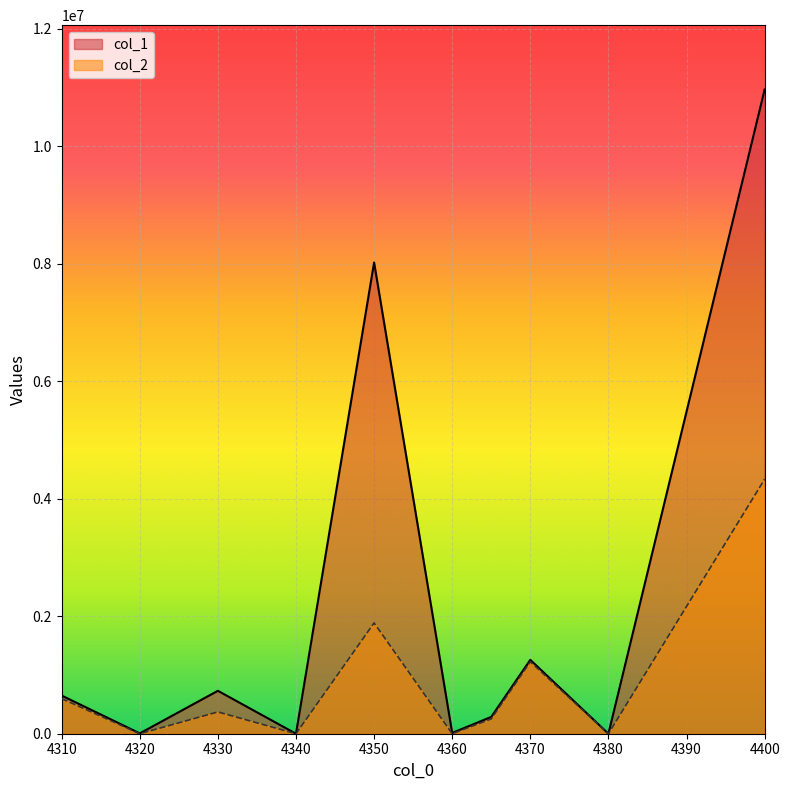

True or false: col_2 and col_1 cross at least once.

False